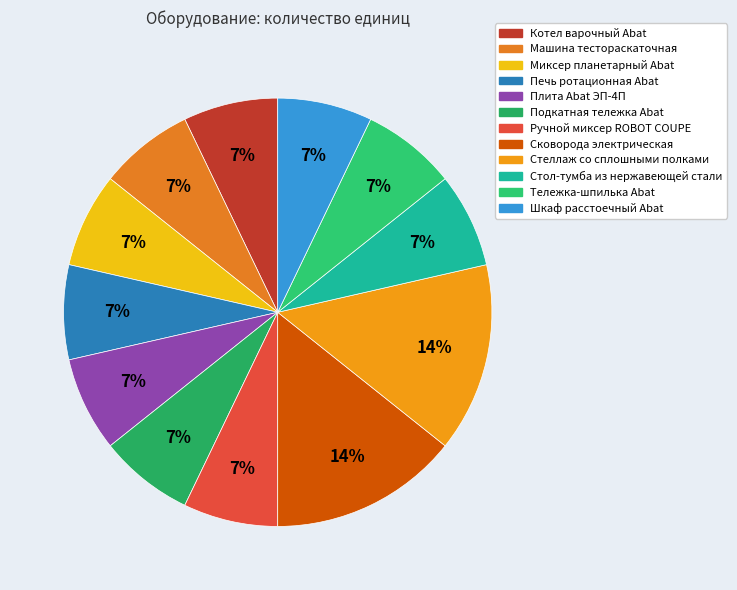

Does Тележка-шпилька Abat represent more than half of the total?

No